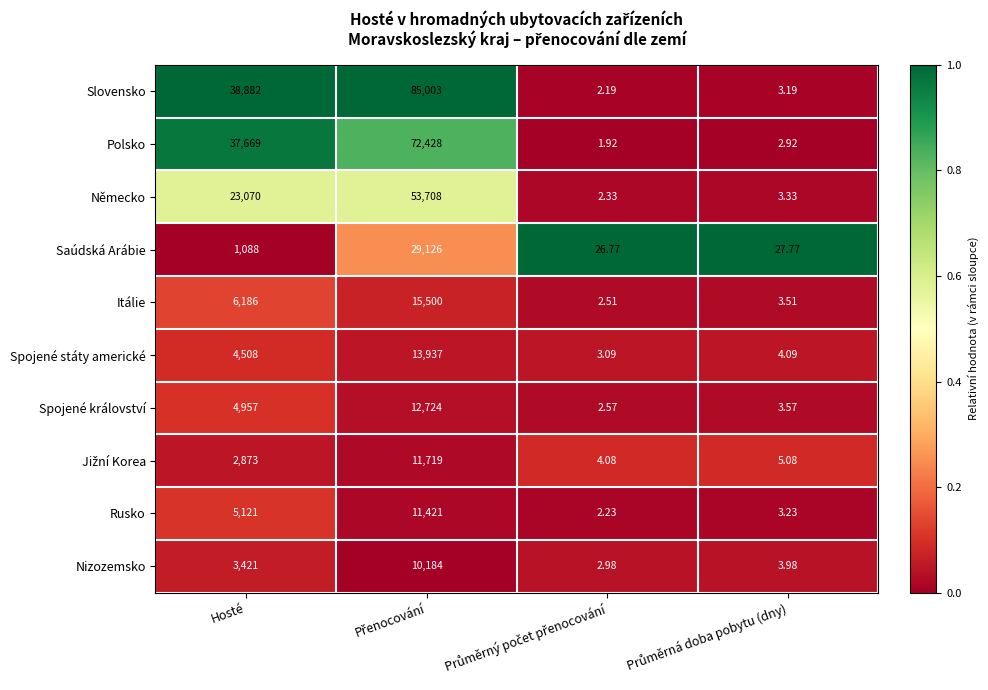

Where is Itálie nearest to the value 7751?

Hosté